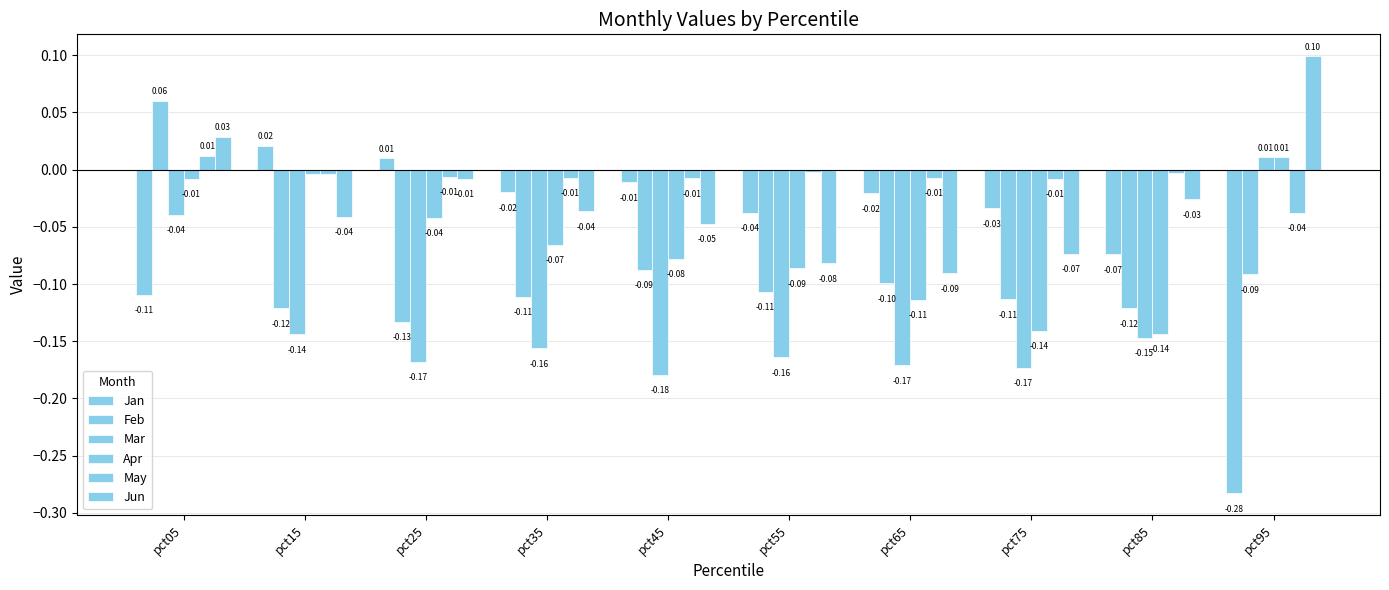

What is the lowest value of the Jan series?

-0.3